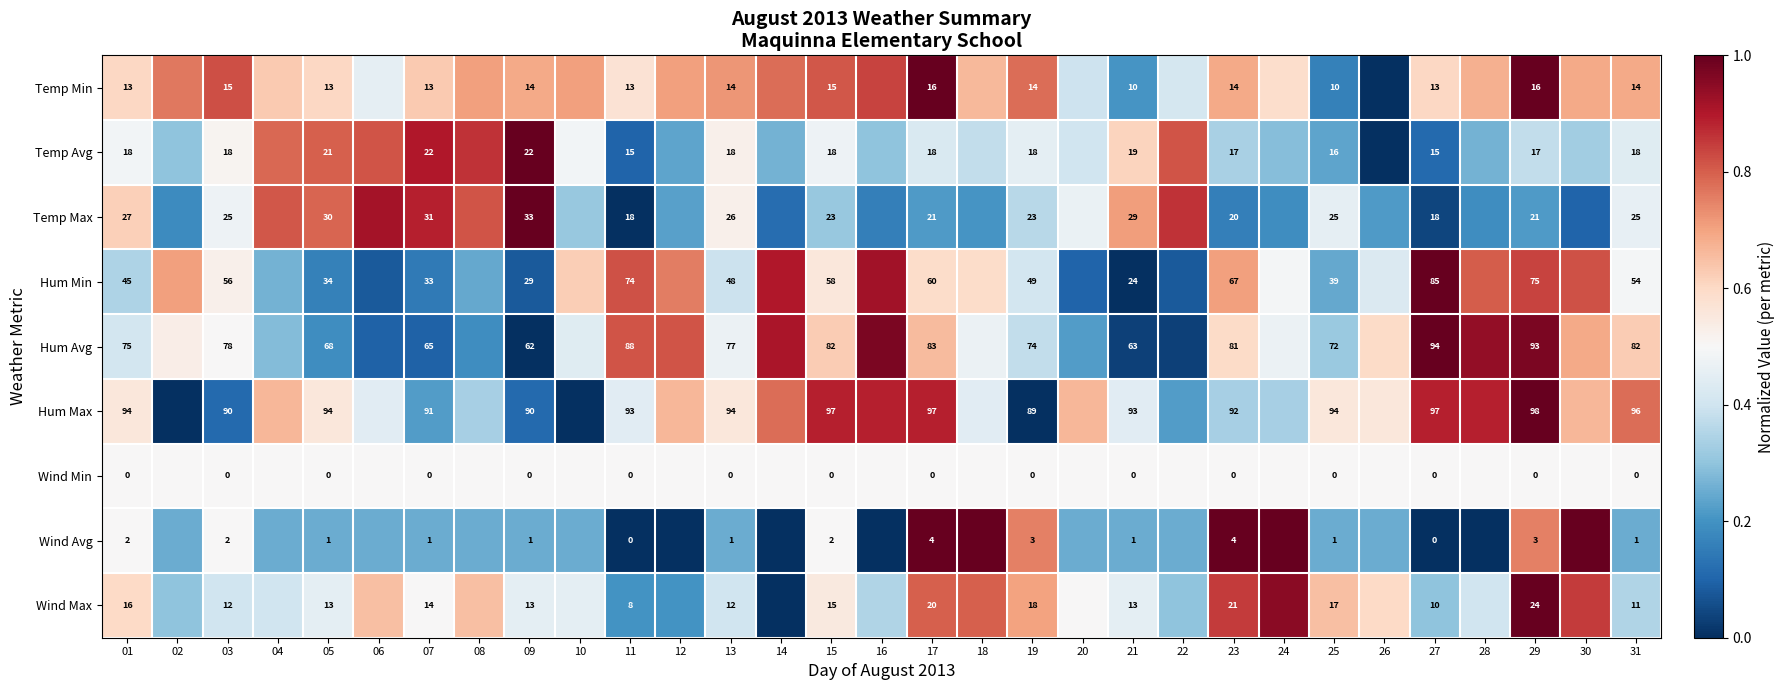

What is the total value across all series at 19?

288.0